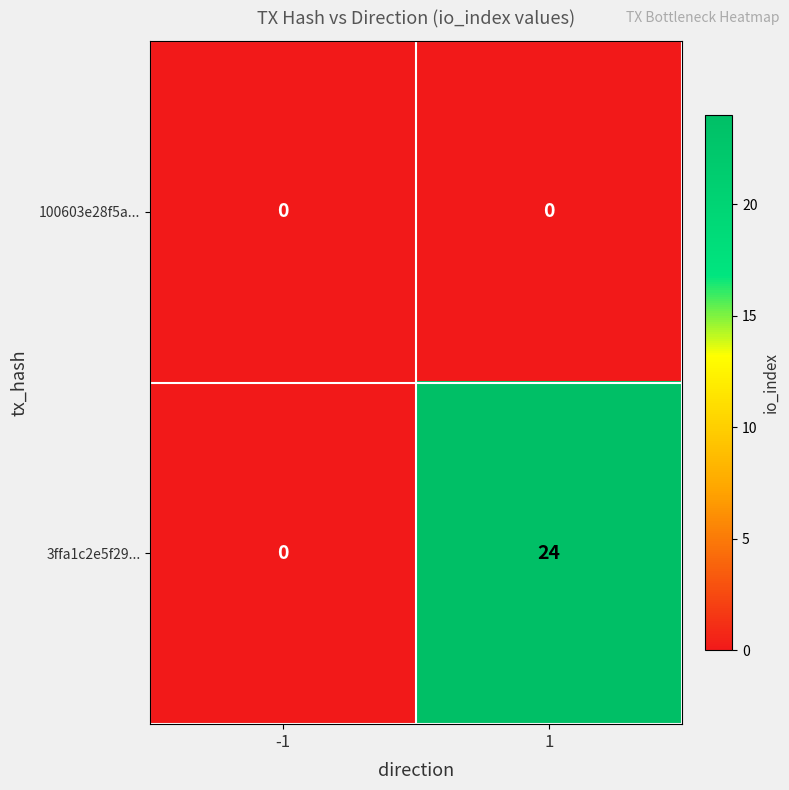

Which series has the largest total across all categories?

3ffa1c2e5f29...